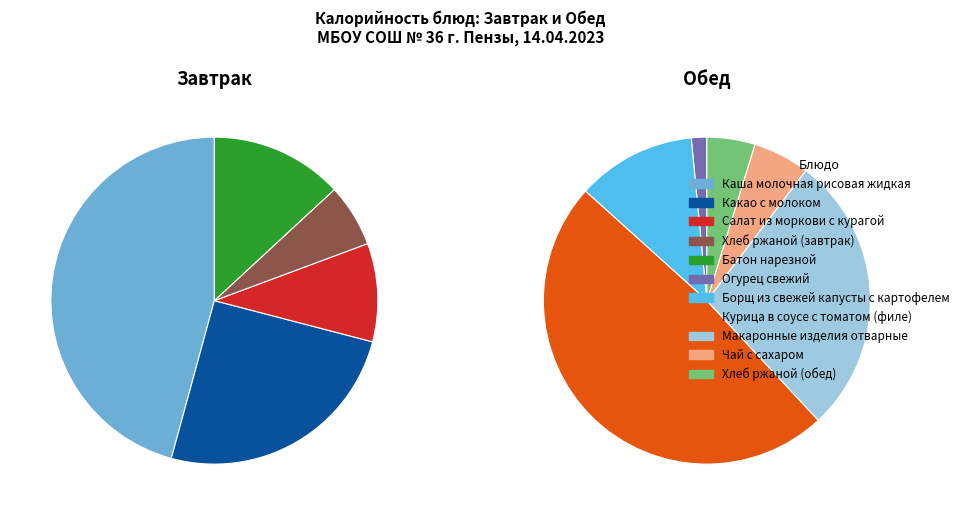

Which category has the biggest portion of the pie?

Курица в соусе с томатом (филе)